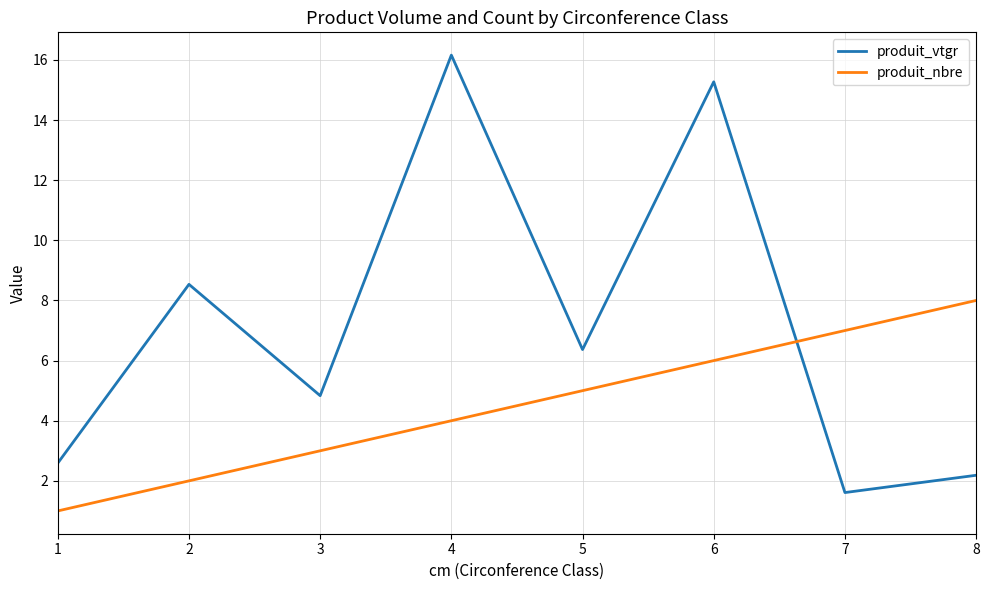

What is the minimum value for produit_nbre?

1.0